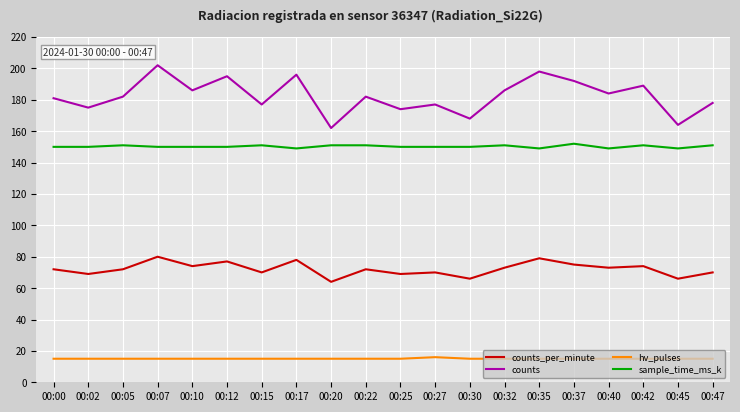

The value of counts at 00:07 is 308. True or false?

False